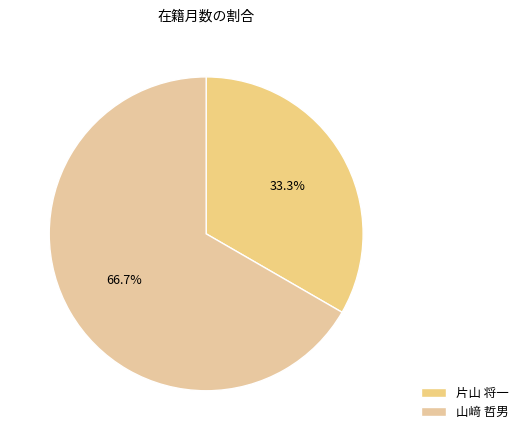

The 片山 将一 slice represents 33% of the pie. True or false?

True